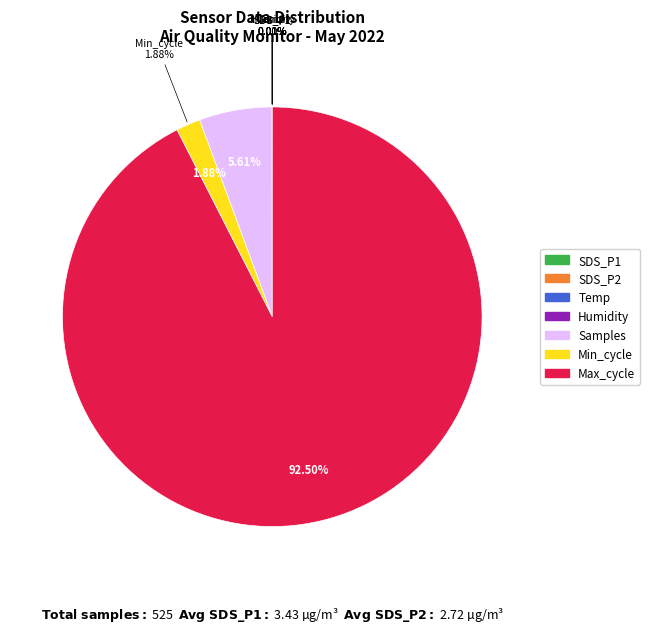

To the nearest percent, what portion does Samples represent?

6%